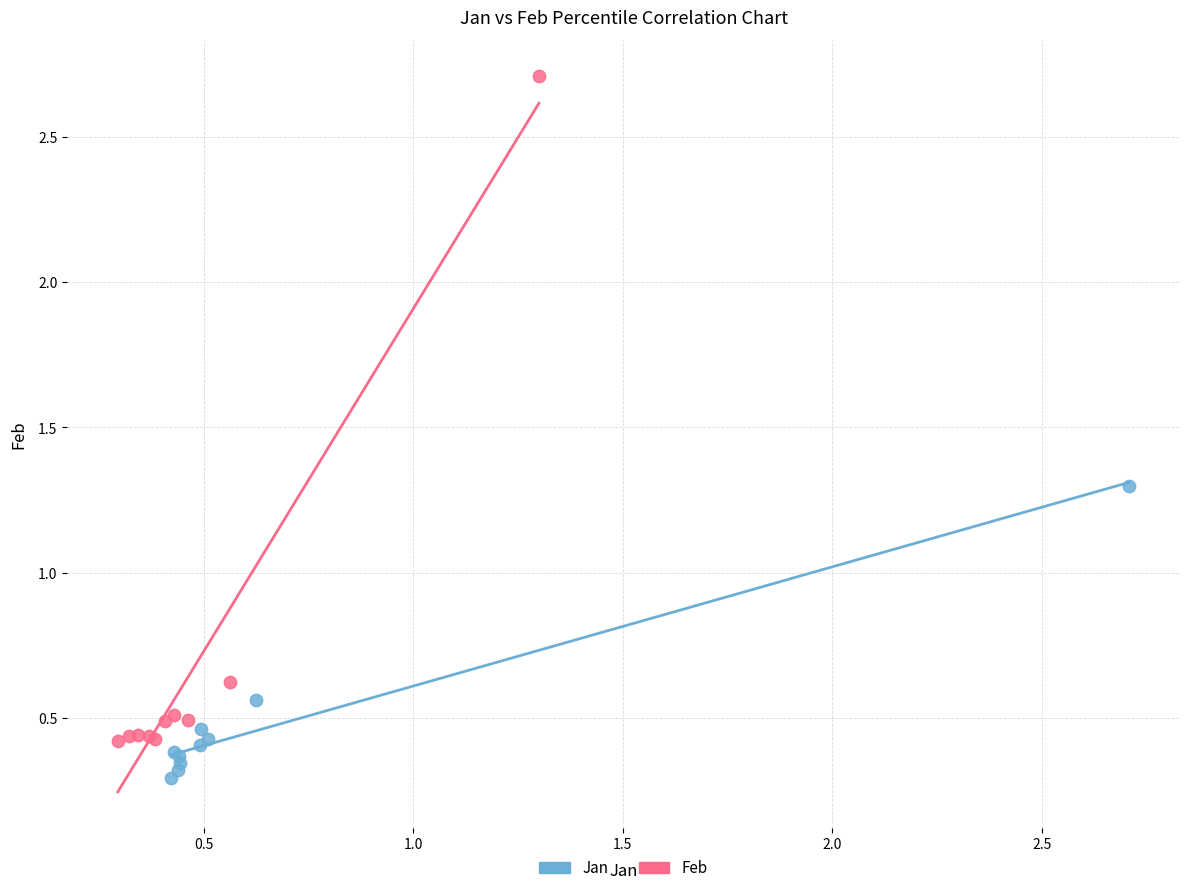

Which series contains the highest Y value?

Feb